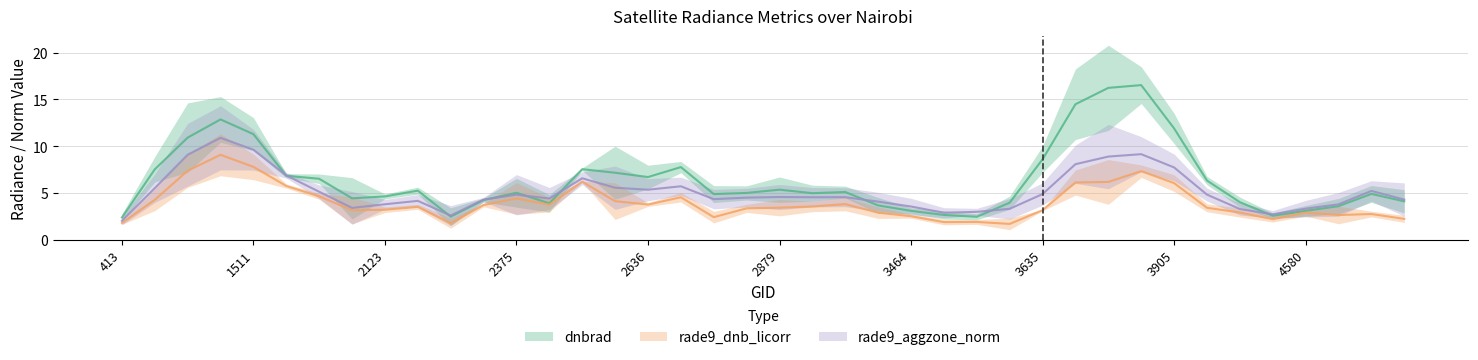

Which series has the largest total across all categories?

dnbrad